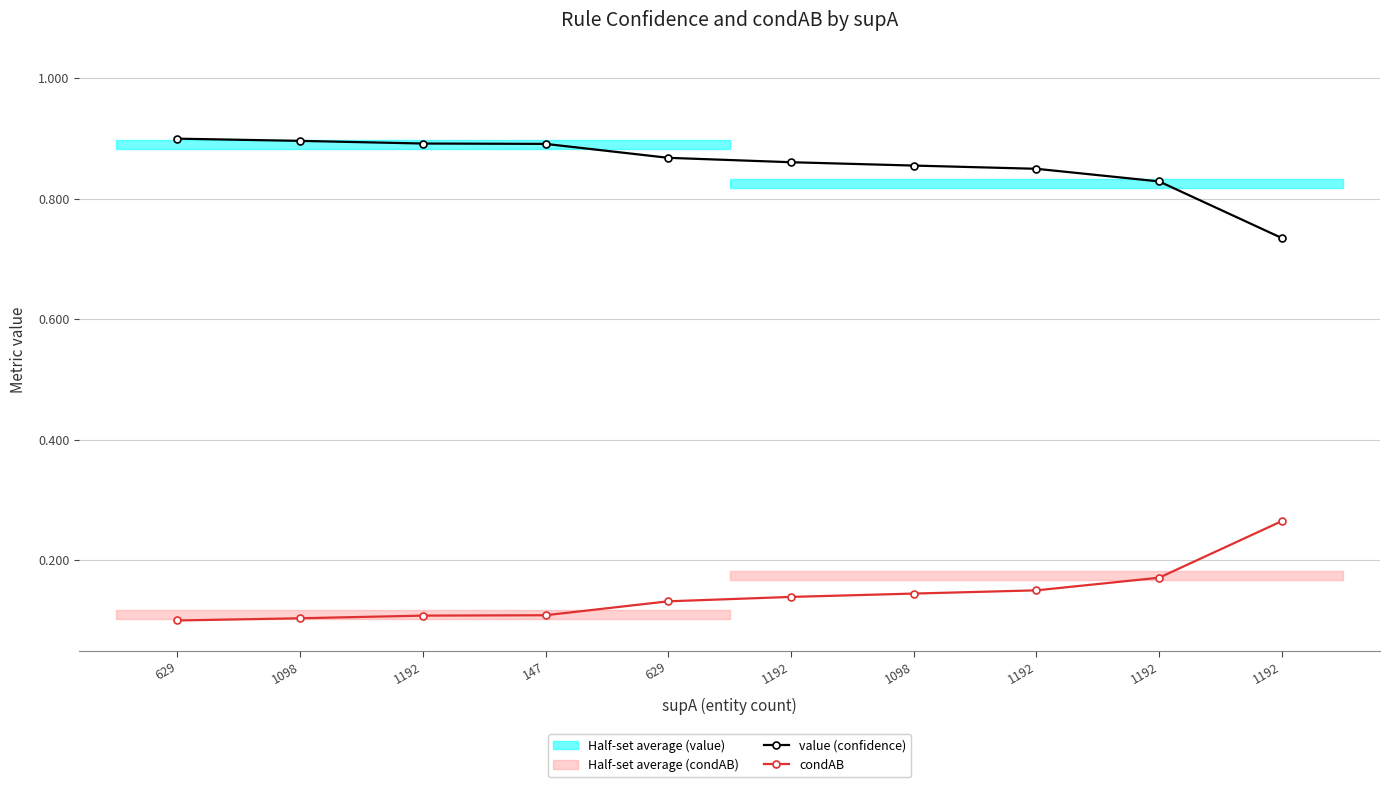

True or false: condAB and value (confidence) intersect in this chart.

False